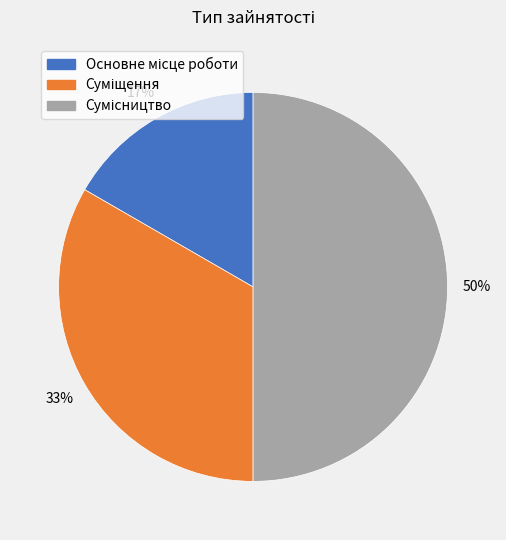

To the nearest percent, what is the difference between the largest and smallest slice percentages?

33%